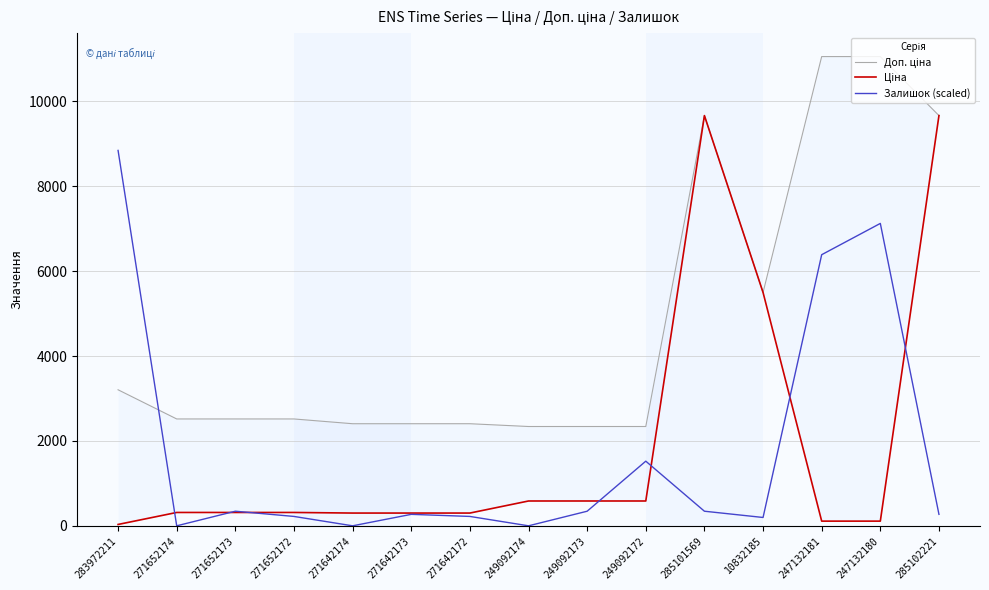

How many values in the Ціна series exceed 314?

9